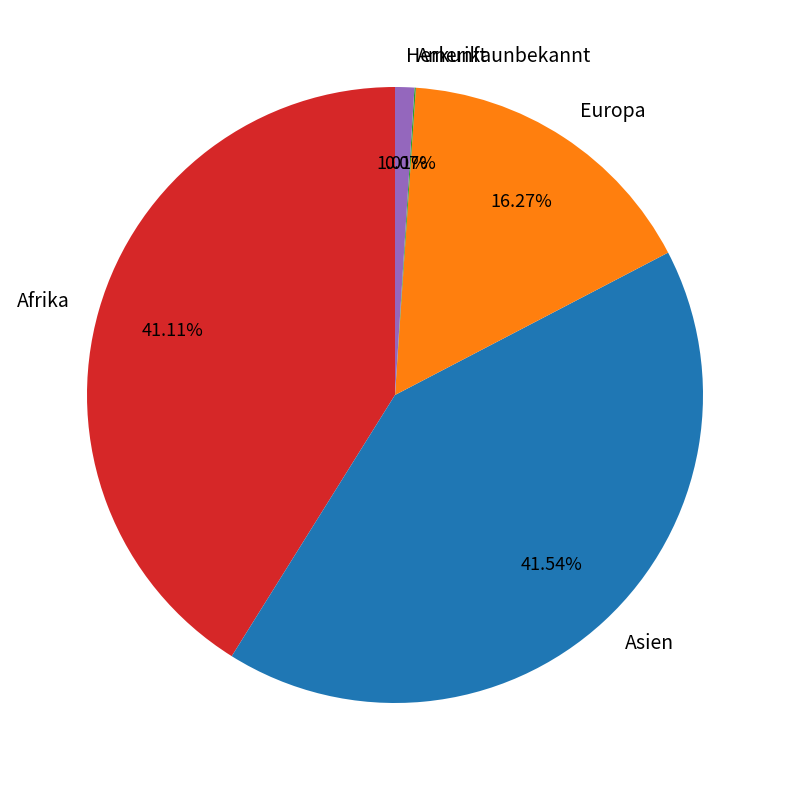

Does Afrika account for over 50% of the chart?

No